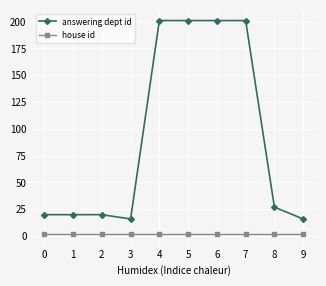

What is the greatest value displayed?

201